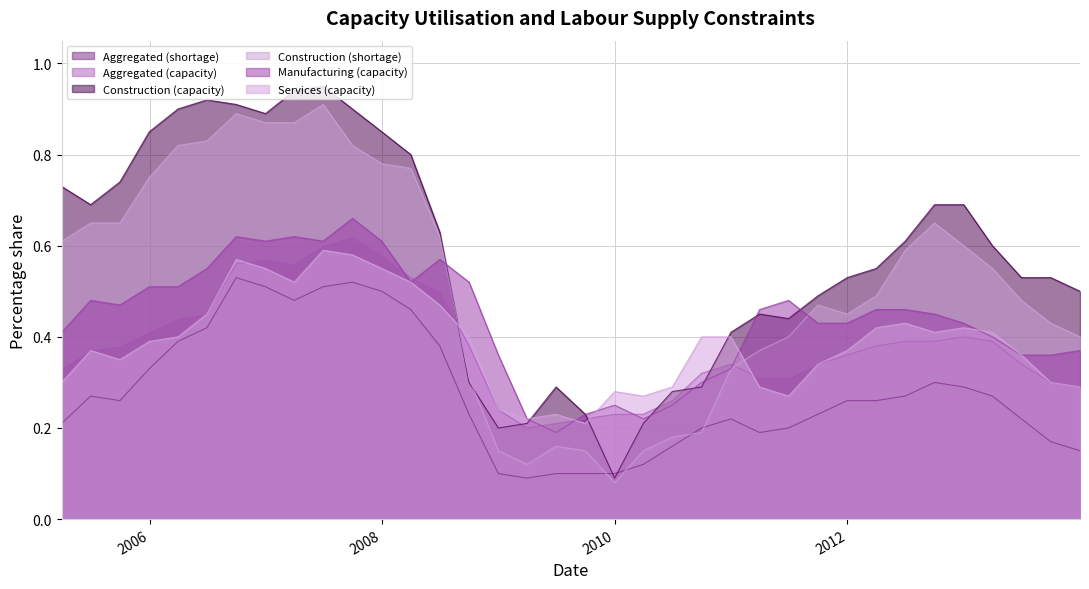

How many lines are shown in the chart?

6